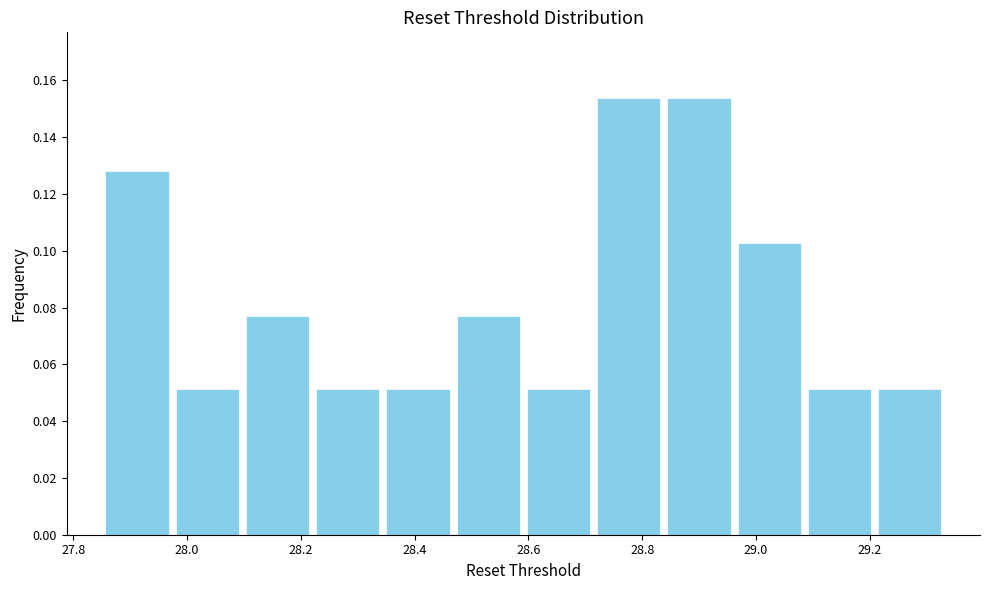

Reading left to right, transcribe this chart: for each bar, give the range it covers on the x-axis and its height. Neither the bar edges nor the heights are printed on the chart, so give them approximately, as read against the axes.

27.86 to 27.98: 0.128
27.98 to 28.10: 0.052
28.10 to 28.22: 0.076
28.22 to 28.34: 0.052
28.34 to 28.46: 0.052
28.46 to 28.60: 0.076
28.60 to 28.72: 0.052
28.72 to 28.84: 0.154
28.84 to 28.96: 0.154
28.96 to 29.08: 0.102
29.08 to 29.20: 0.052
29.20 to 29.34: 0.052